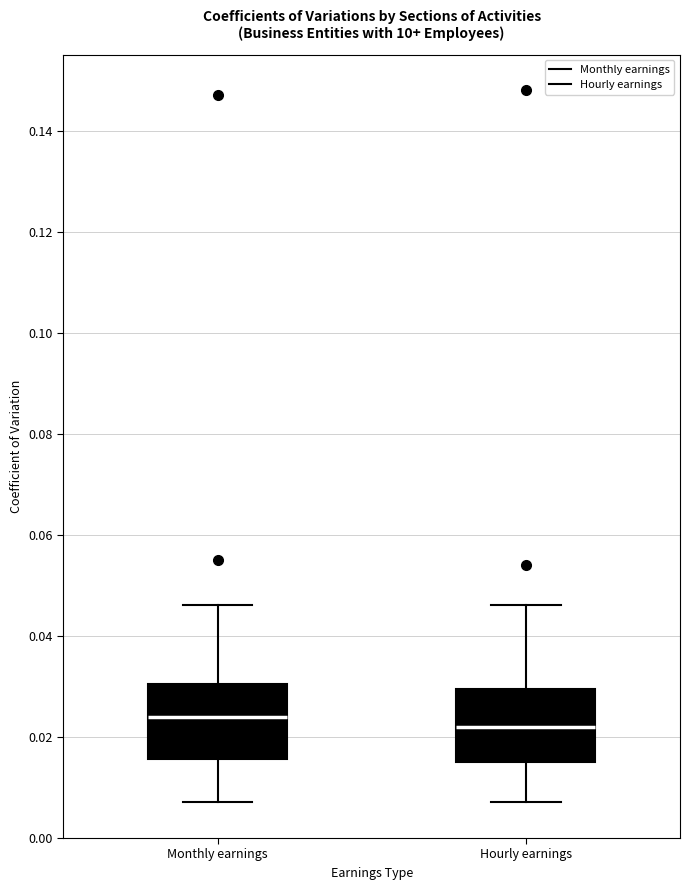

Reading left to right, read every box against the y-axis: the position of its median line, the range the box covers, and the ends of its whiskers. The values are not printed on the chart, so give them approximately, as read against the axis.

Monthly earnings: median 0.024, box 0.016 to 0.030, whiskers 0.008 to 0.046
Hourly earnings: median 0.022, box 0.016 to 0.030, whiskers 0.008 to 0.046